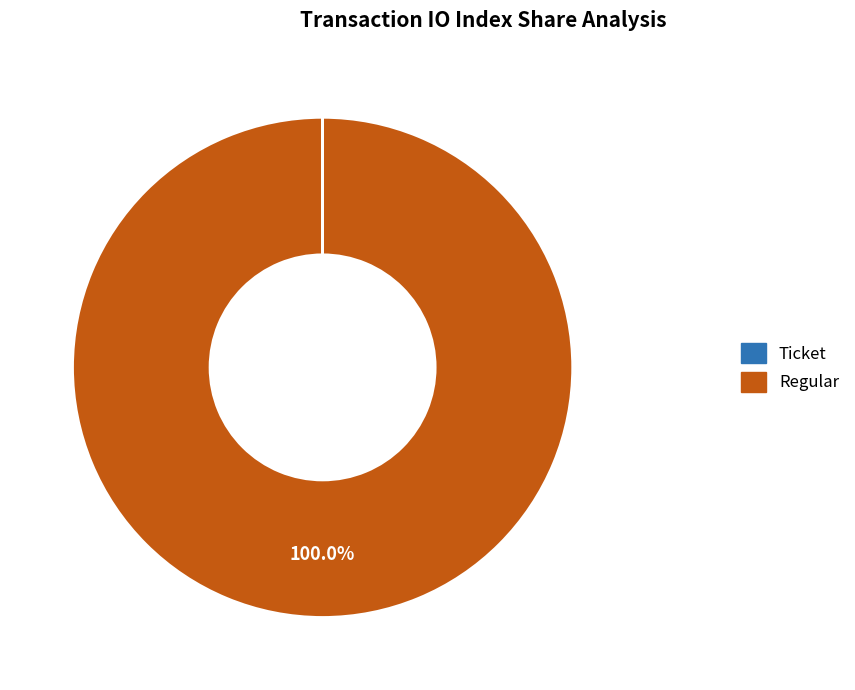

Which category has the biggest portion of the pie?

Regular